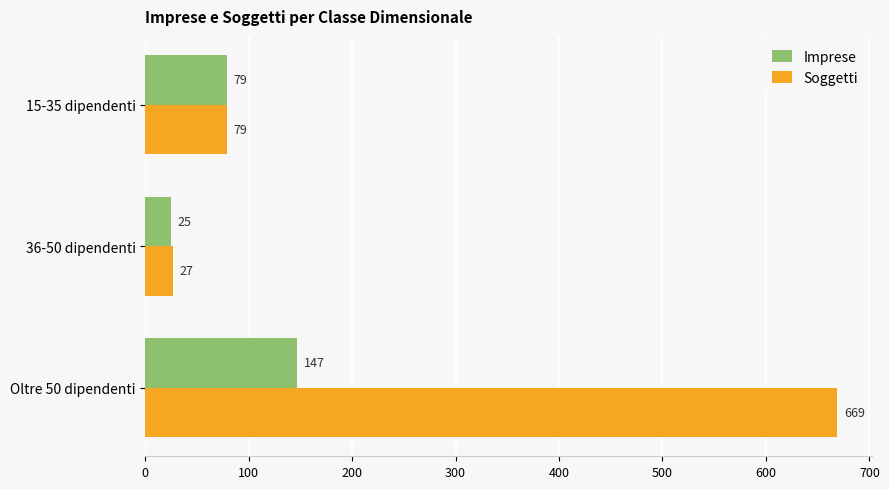

True or false: Soggetti has a value of 669 at Oltre 50 dipendenti.

True